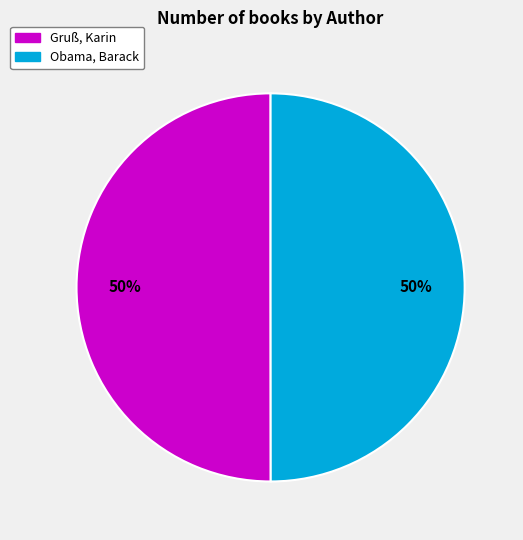

Approximately how many times larger is the value at Gruß, Karin compared to Obama, Barack?

1.0